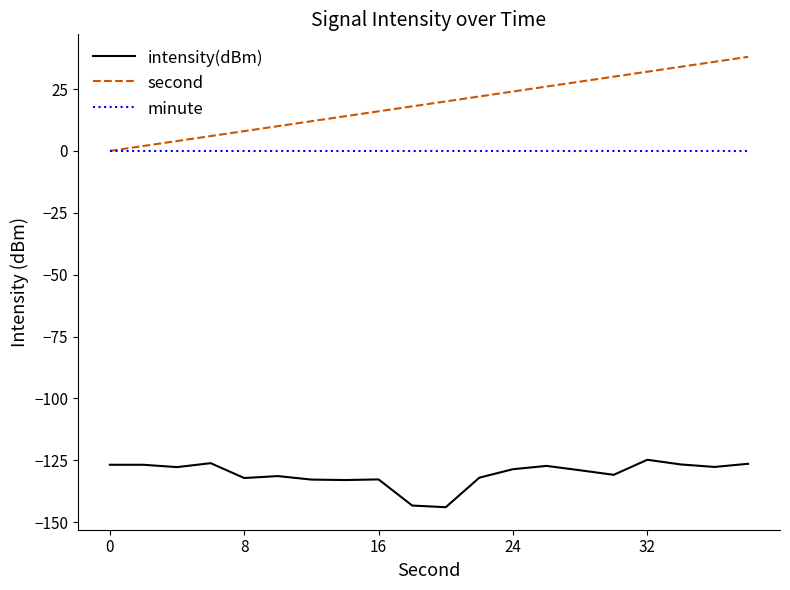

What are all the series names shown in the legend?

intensity(dBm), second, minute